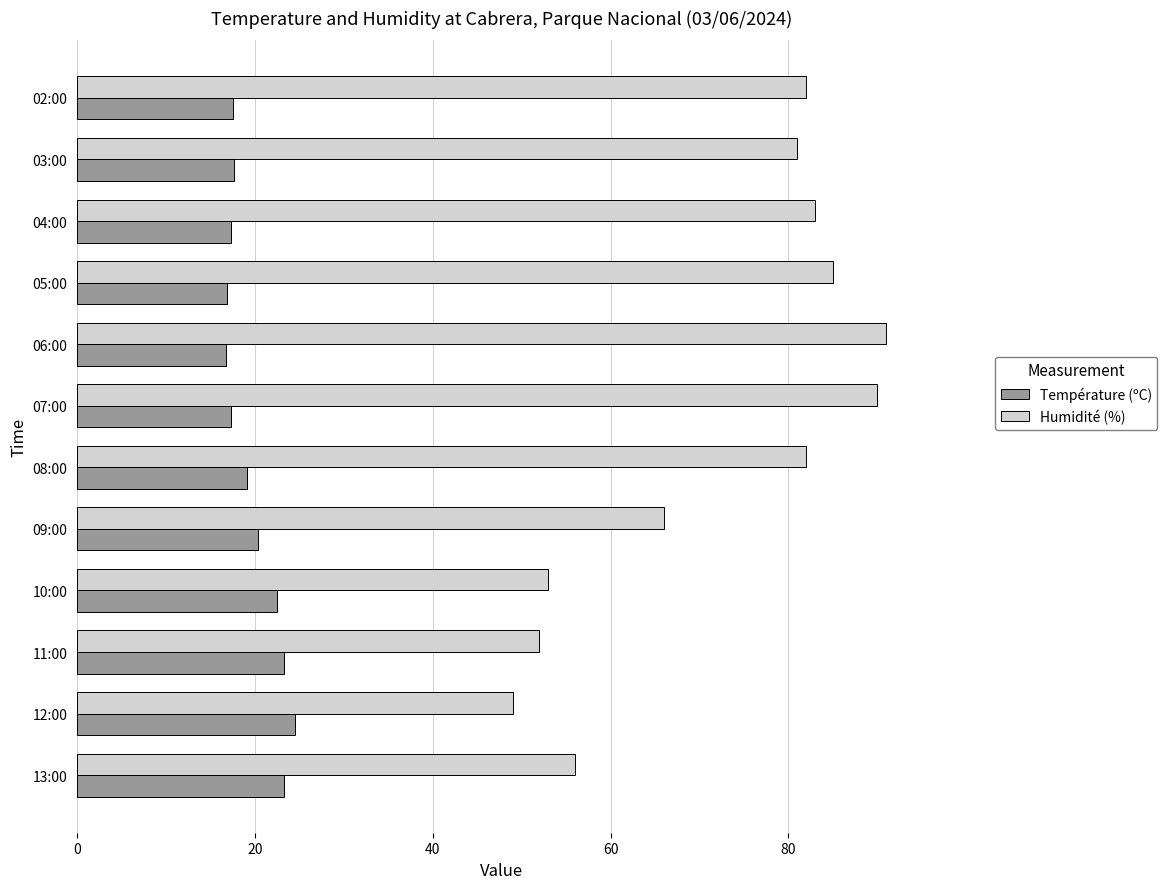

What is the sum of all Humidité (%) values?

870.0